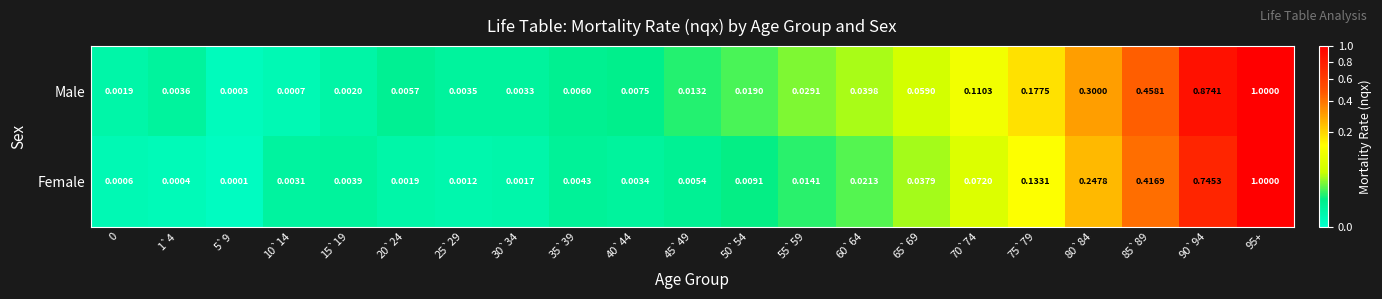

At how many categories does at least one series exceed 0?

21